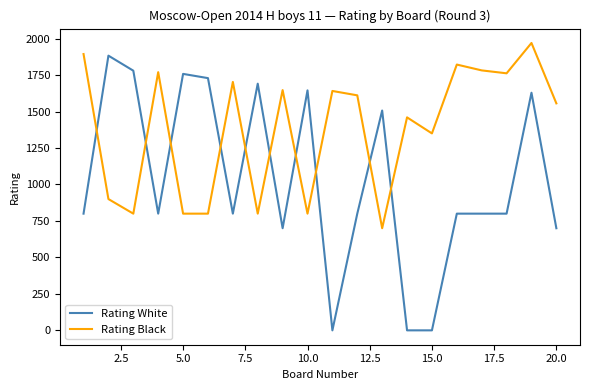

Rank the series by their average value, from lowest to highest.

Rating White, Rating Black